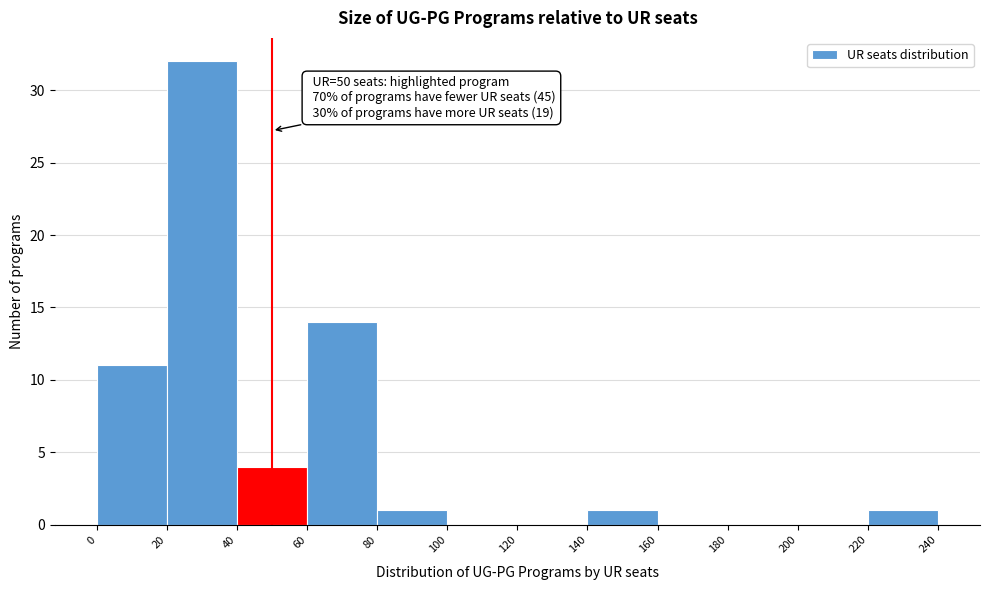

Over which range of the x-axis is the bar tallest?

20 to 40